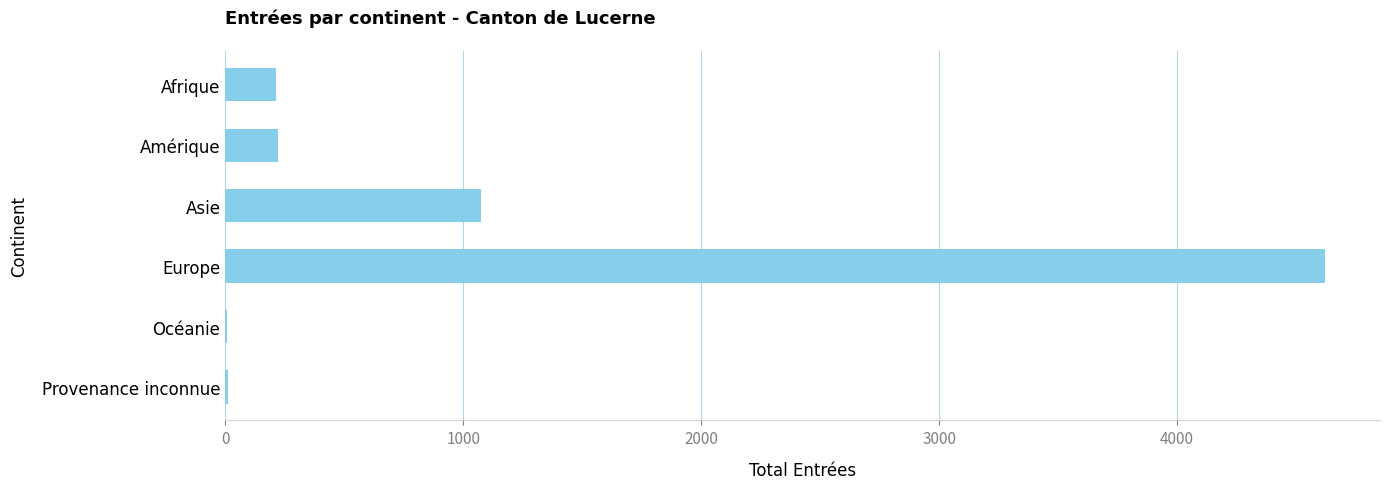

What is the sum of the values at Amérique and Afrique?

437